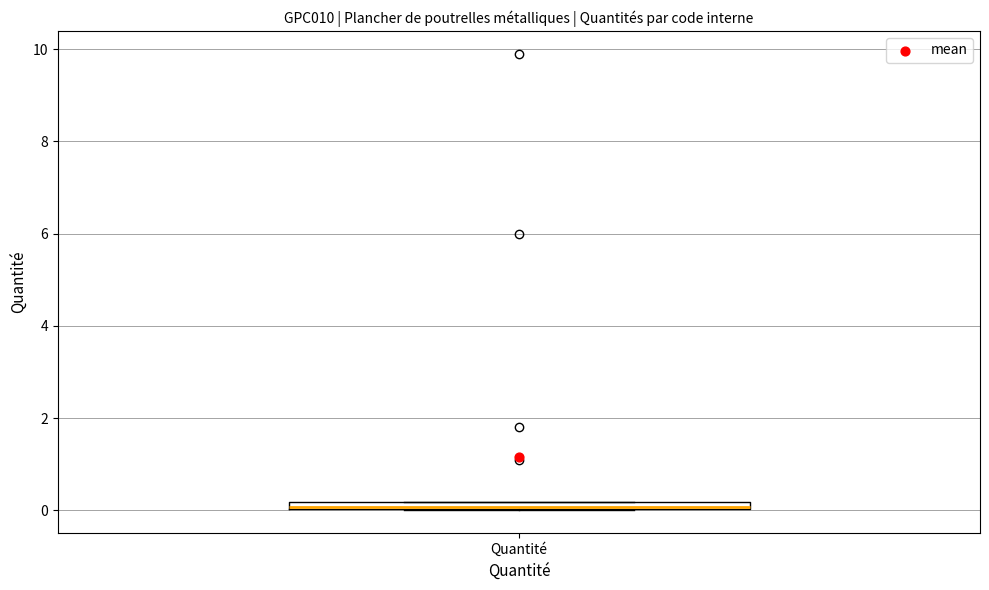

Where is the upper edge of the box for Quantité on the y-axis? The values are not printed on the chart, so give them approximately, as read against the axis.

0.2